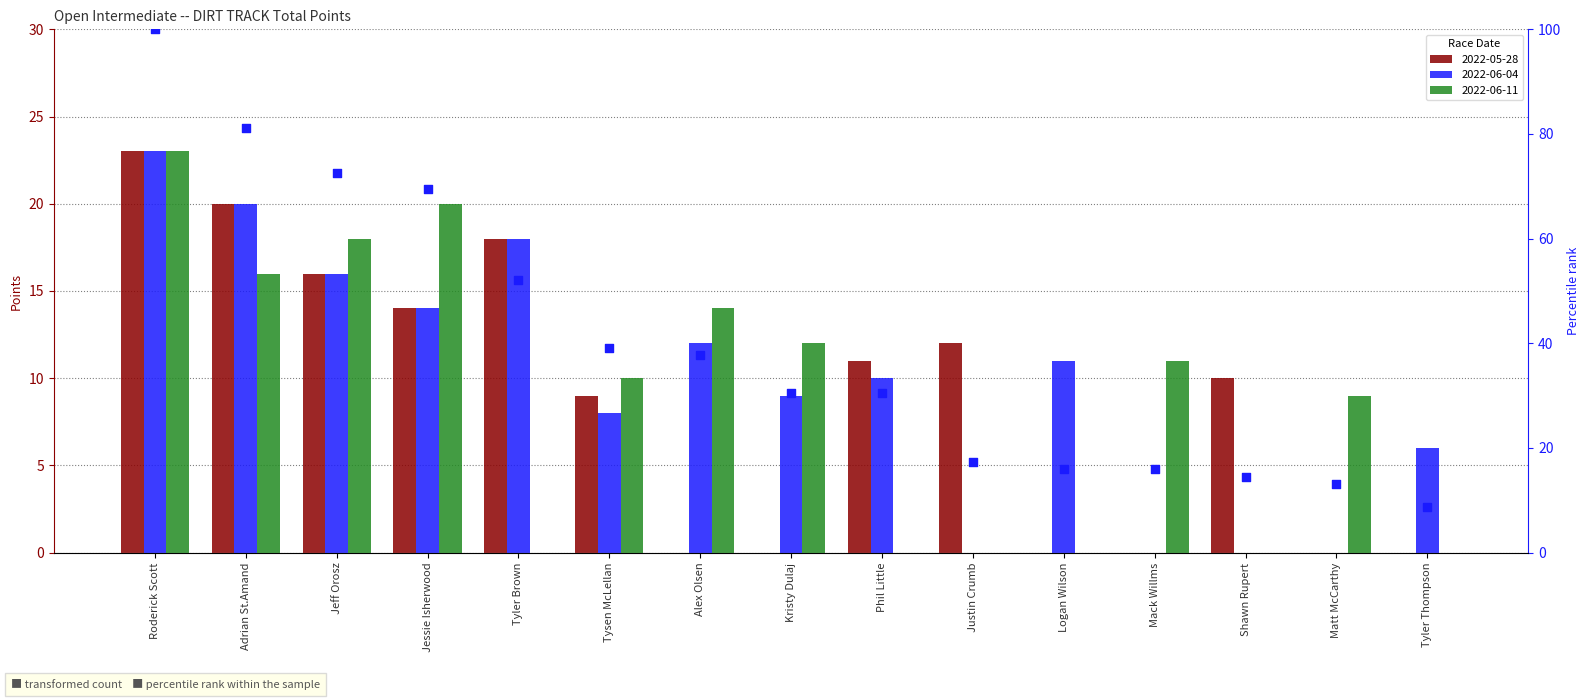

What is the ratio of the value at Logan Wilson to the value at Alex Olsen?

0.4